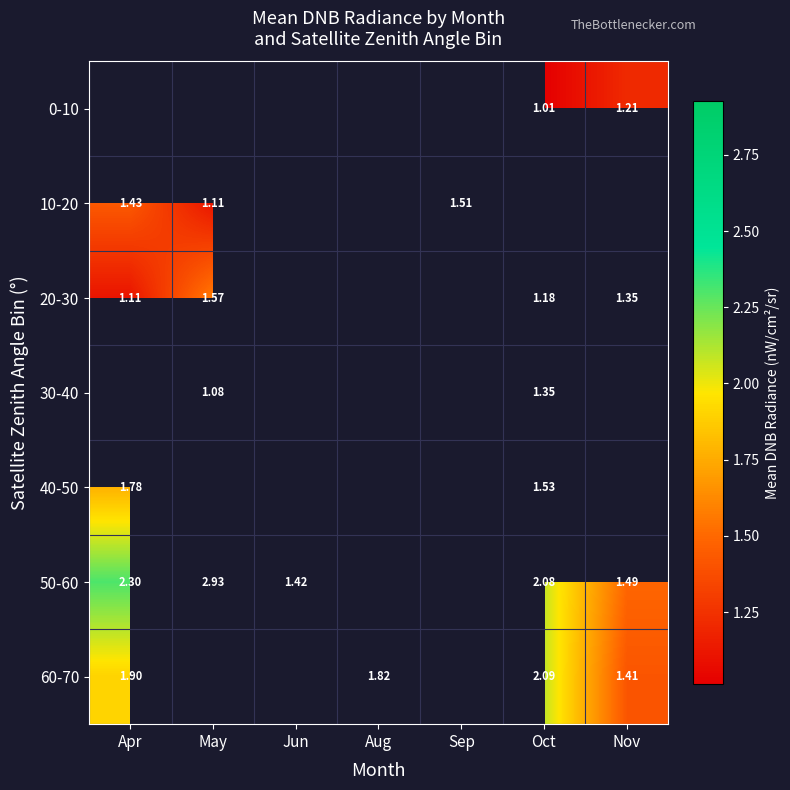

Is the value of 50-60 at May greater than the value of 10-20 at May?

Yes